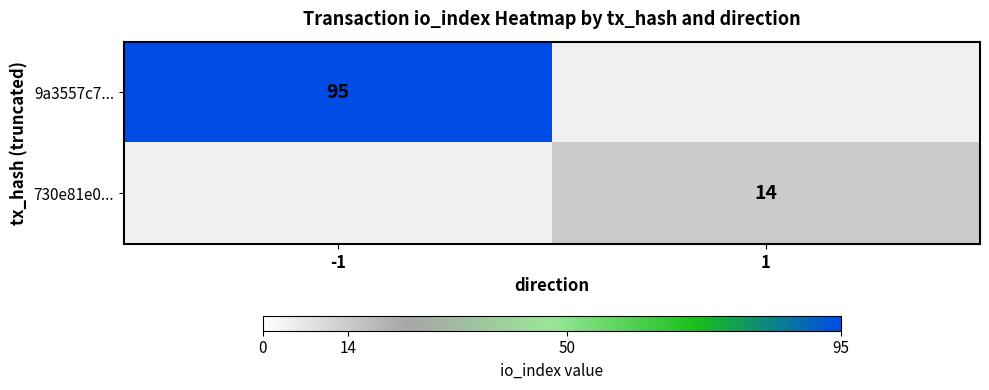

At how many categories does at least one series exceed 92?

1